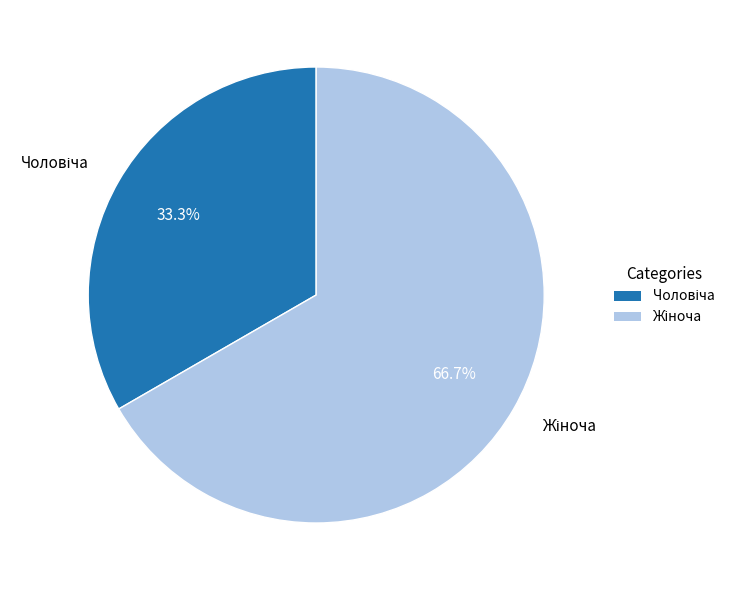

What percentage is the Жіноча slice, to the nearest percent?

67%